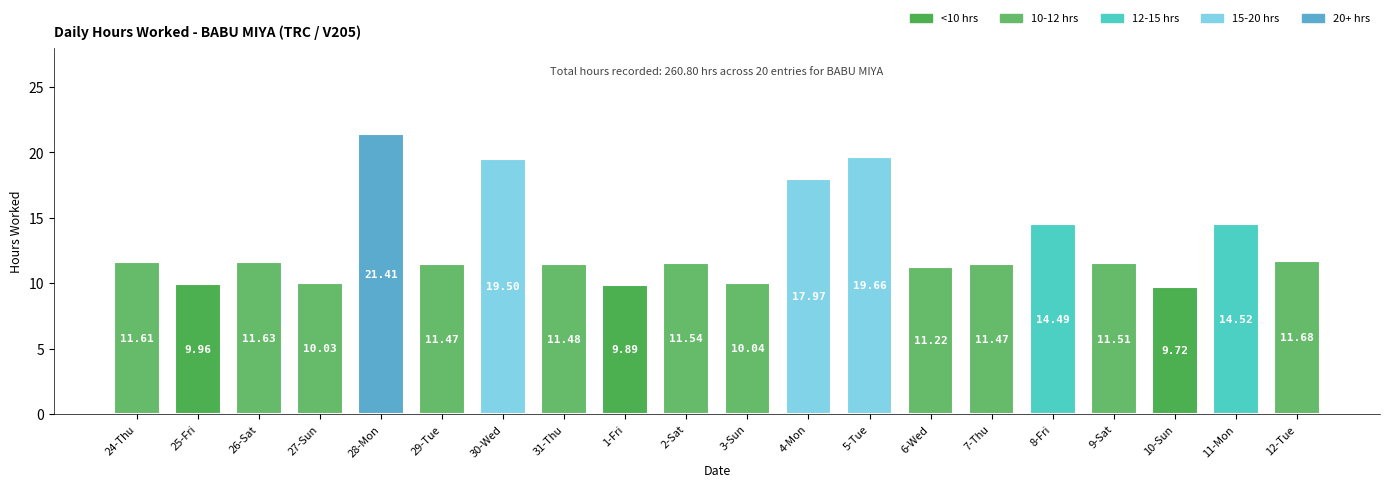

Which label corresponds to the largest value in the chart?

28-Mon